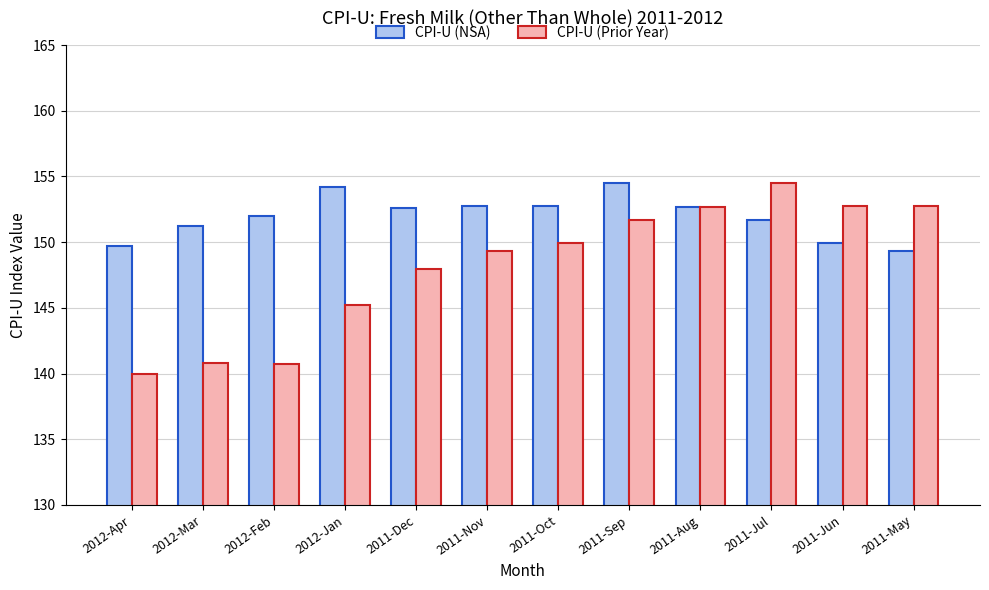

Which series has the largest total across all categories?

CPI-U (NSA)